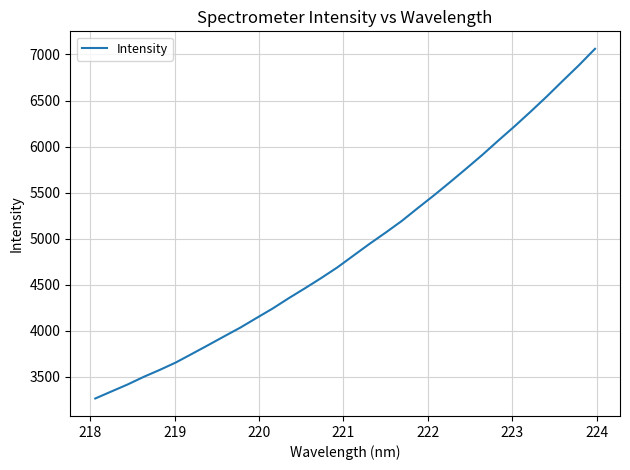

Does the chart display data point markers on the line(s)?

No